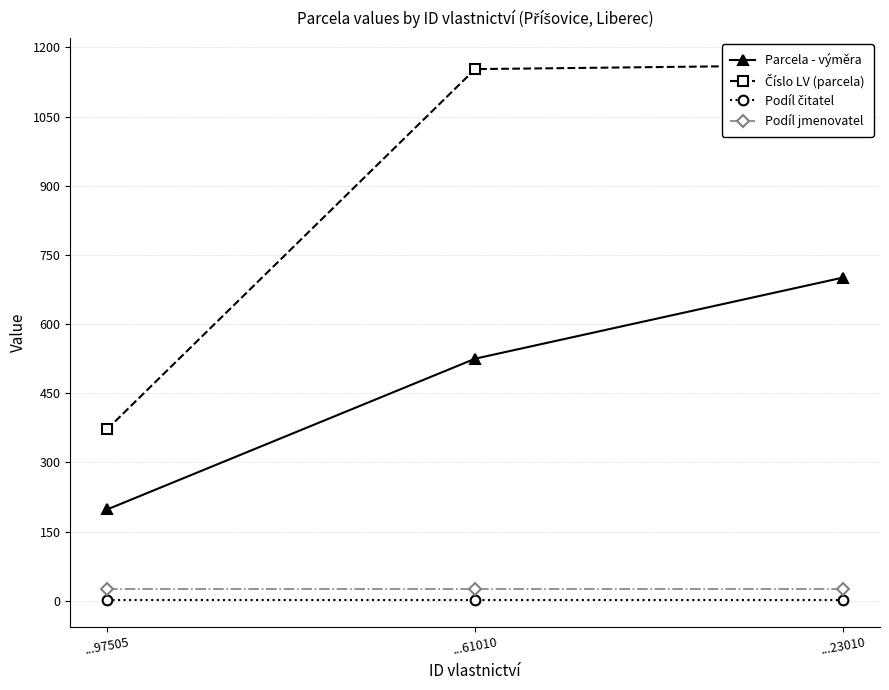

Reading left to right, list all the values displayed in this chart.

Parcela - výměra: 198	525	701
Číslo LV (parcela): 372	1153	1162
Podíl čitatel: 1	1	1
Podíl jmenovatel: 25	25	25